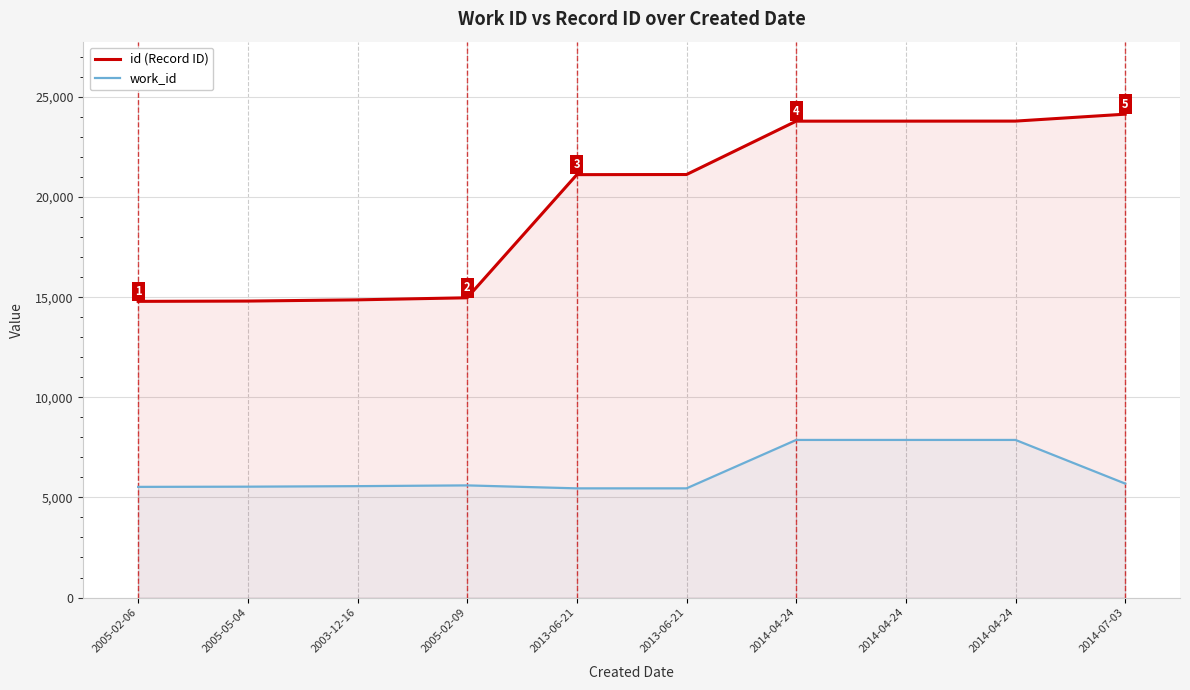

List the series in order of their overall mean, highest first.

id (Record ID), work_id